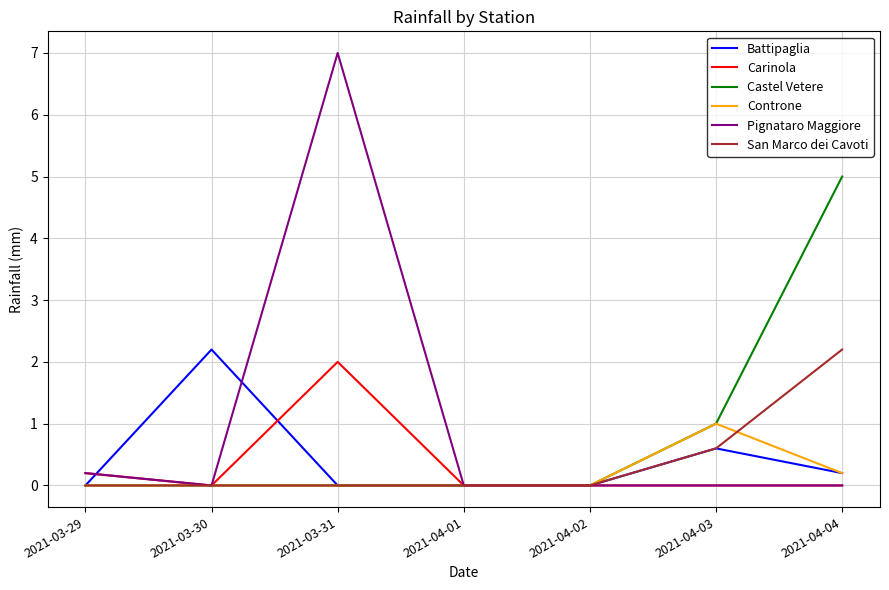

What position from the left is 2021-04-03?

6